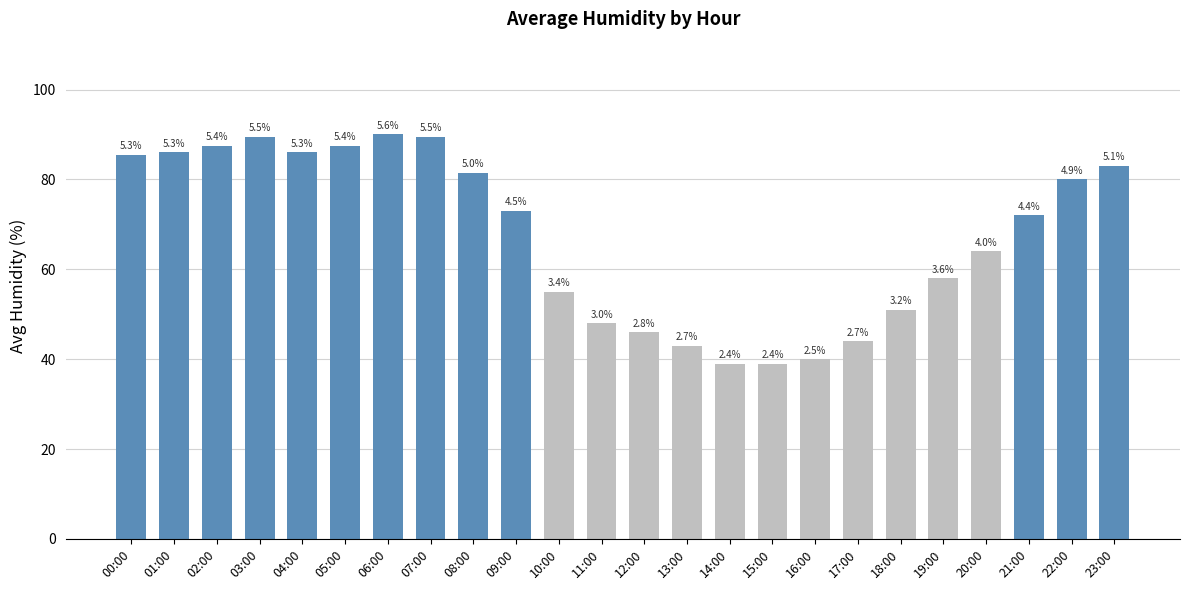

What is the label of the 23rd bar from the right?

01:00